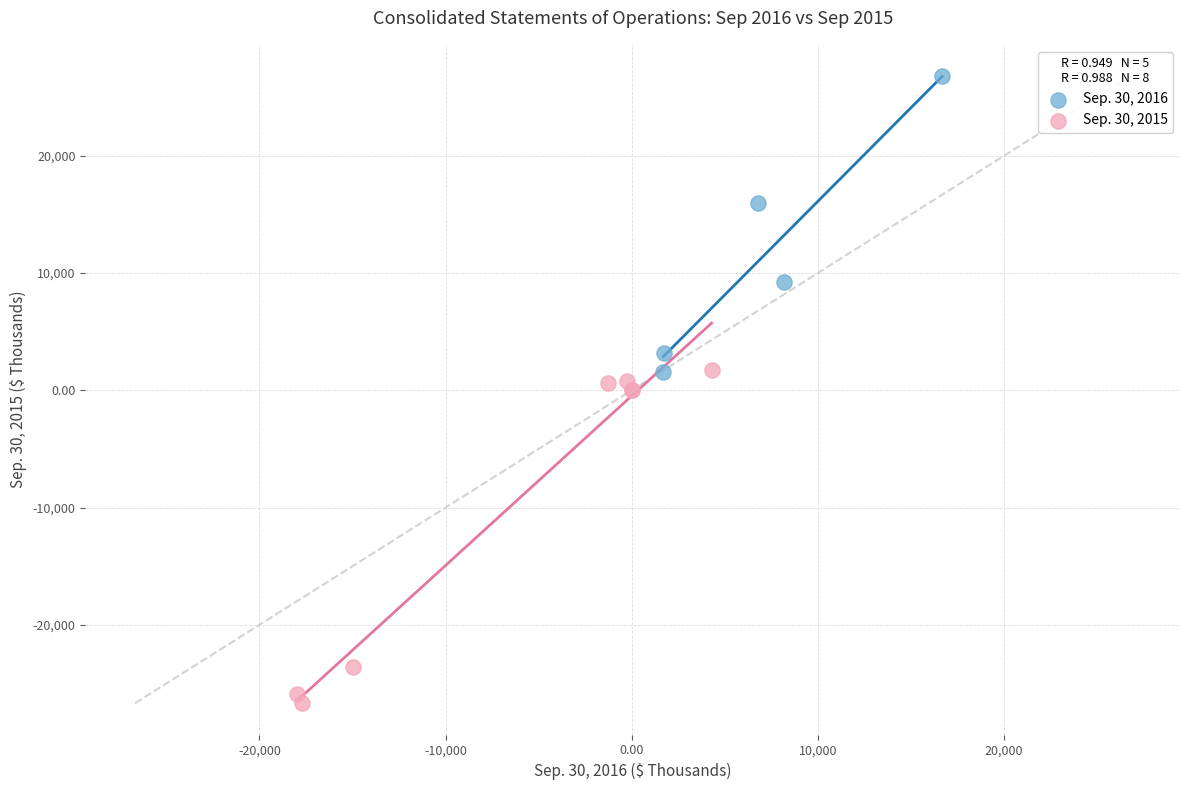

Which series has the widest spread of Y values?

Sep. 30, 2015